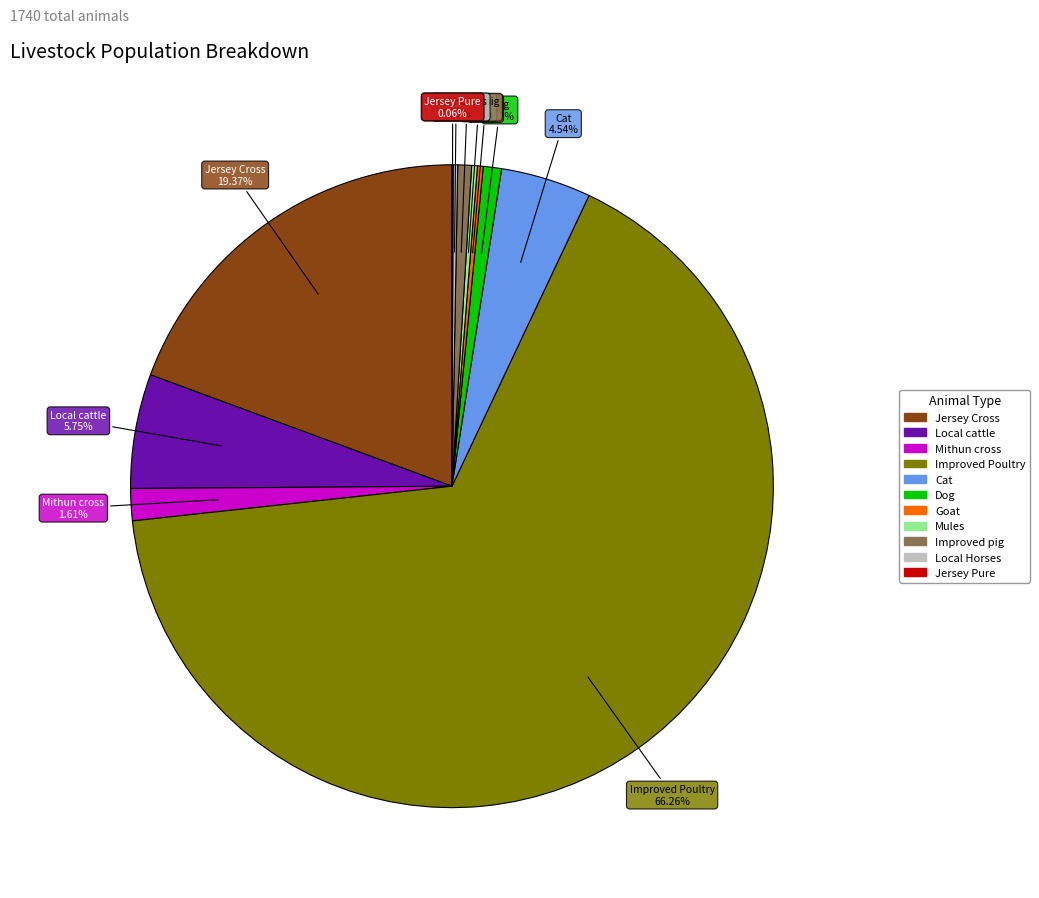

Is the sum of Goat and Local cattle greater than half?

No